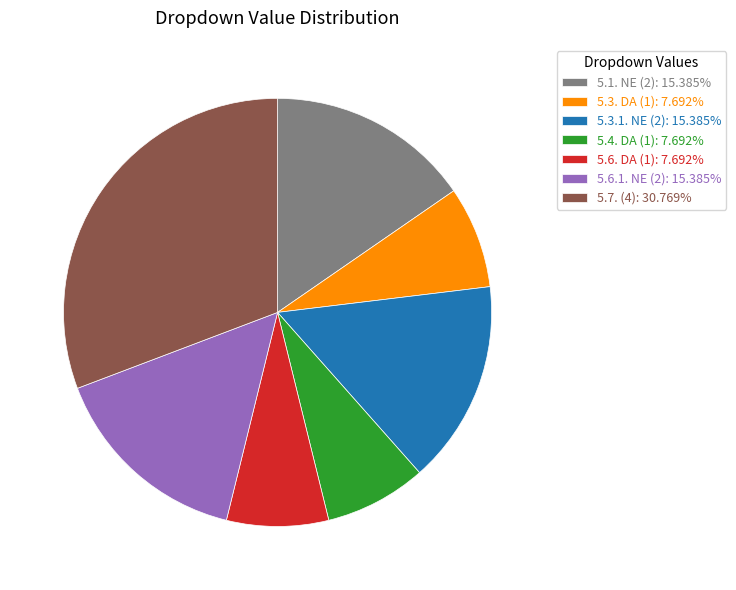

Is there a majority slice in this chart?

No